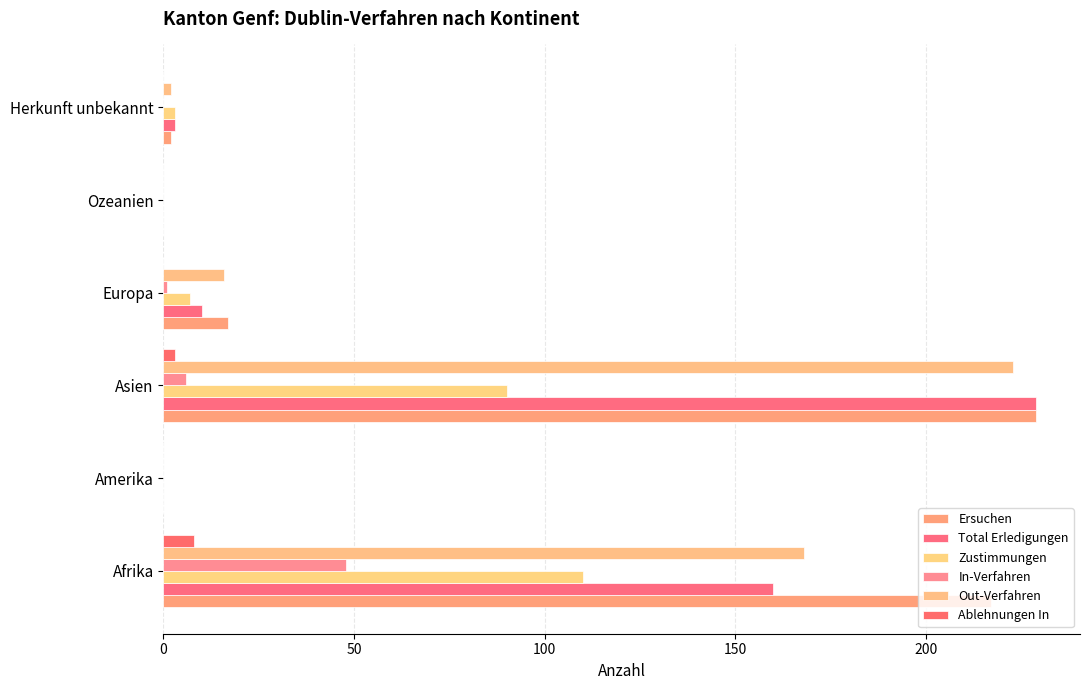

What are all the series names shown in the legend?

Ersuchen, Total Erledigungen, Zustimmungen, In-Verfahren, Out-Verfahren, Ablehnungen In